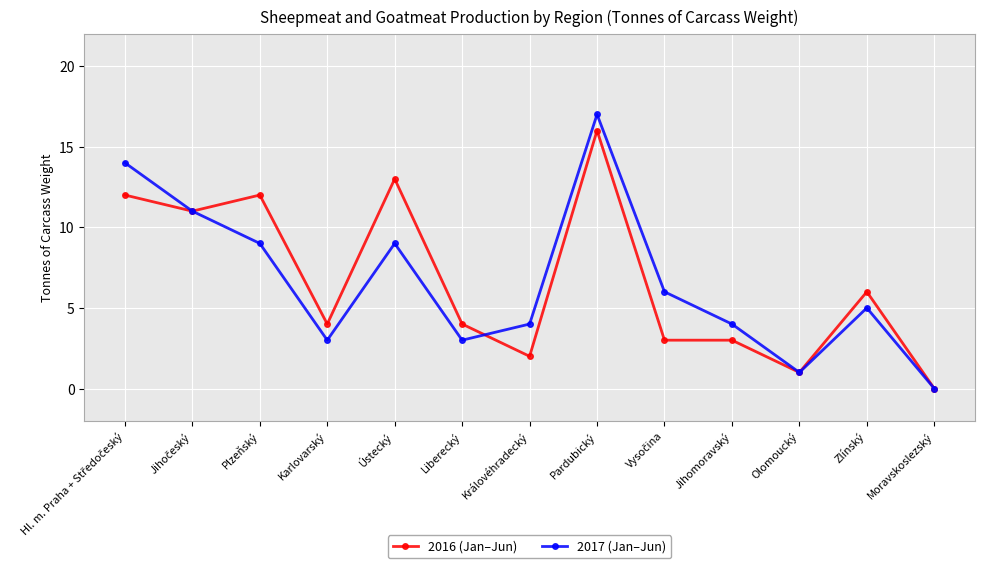

At which label is 2016 (Jan–Jun) closest to 8?

Zlínský